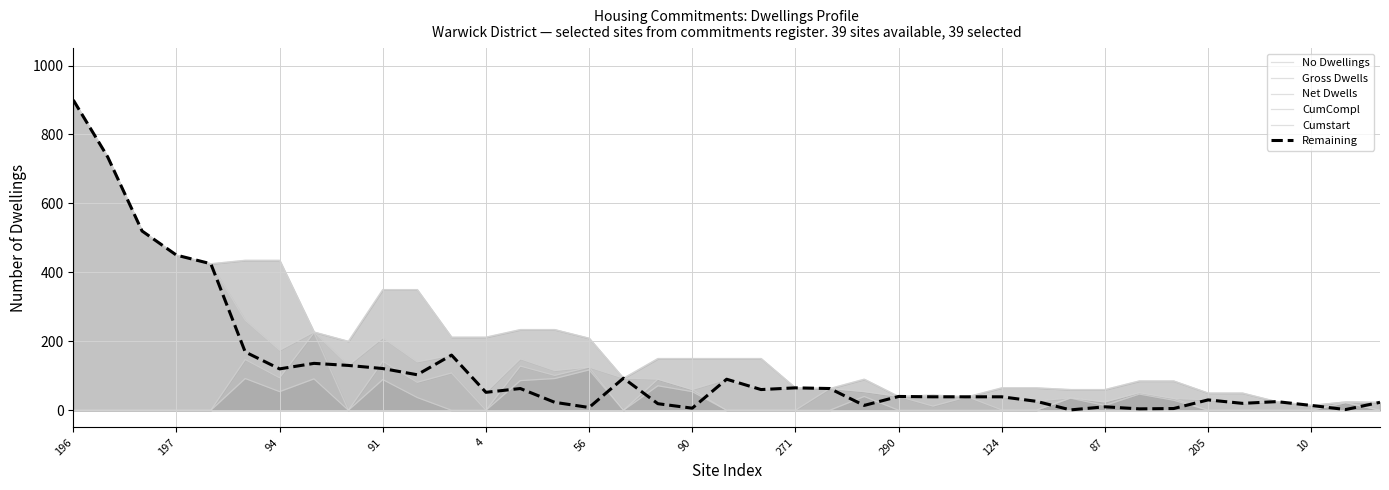

How many lines are shown in the chart?

6